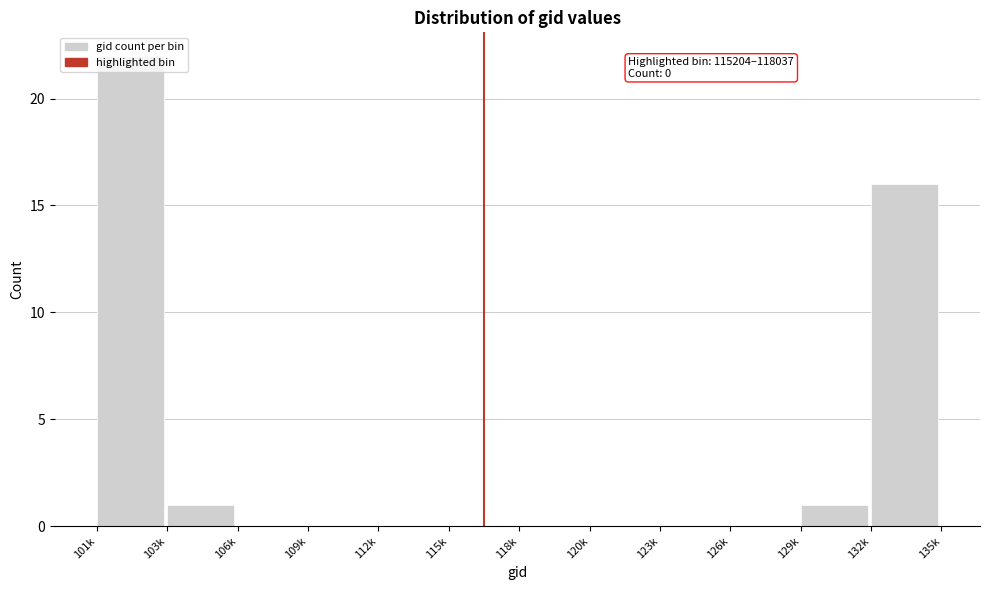

What is the change in value from 106k to 129k?

+1